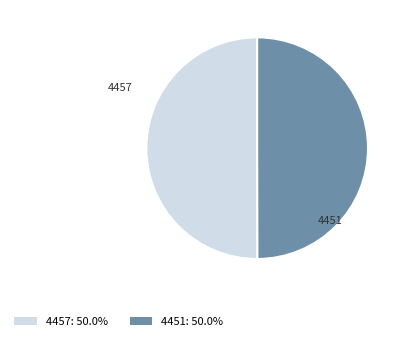

Combined, do 4451 and 4457 account for over 50%?

Yes